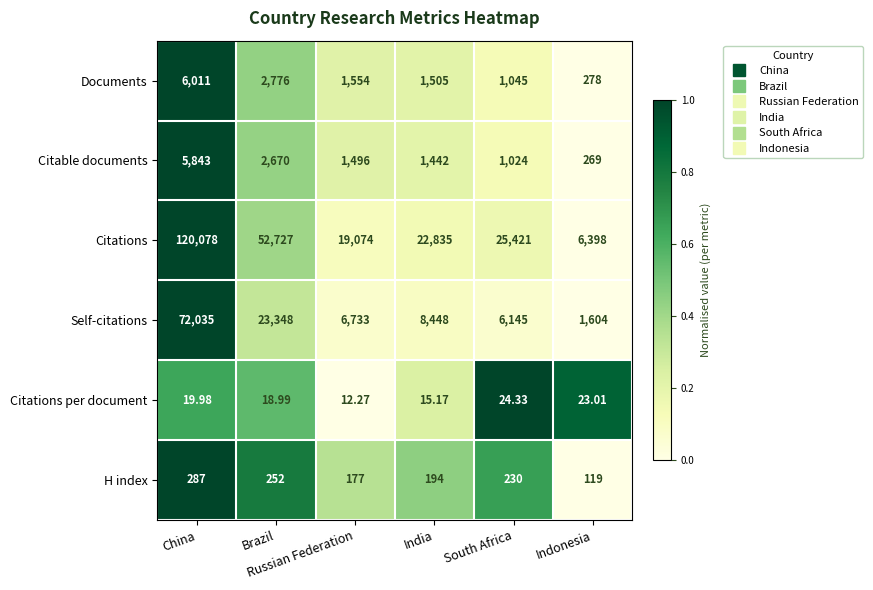

Rank the series by their maximum value, from lowest to highest.

Citations per document, H index, Citable documents, Documents, Self-citations, Citations